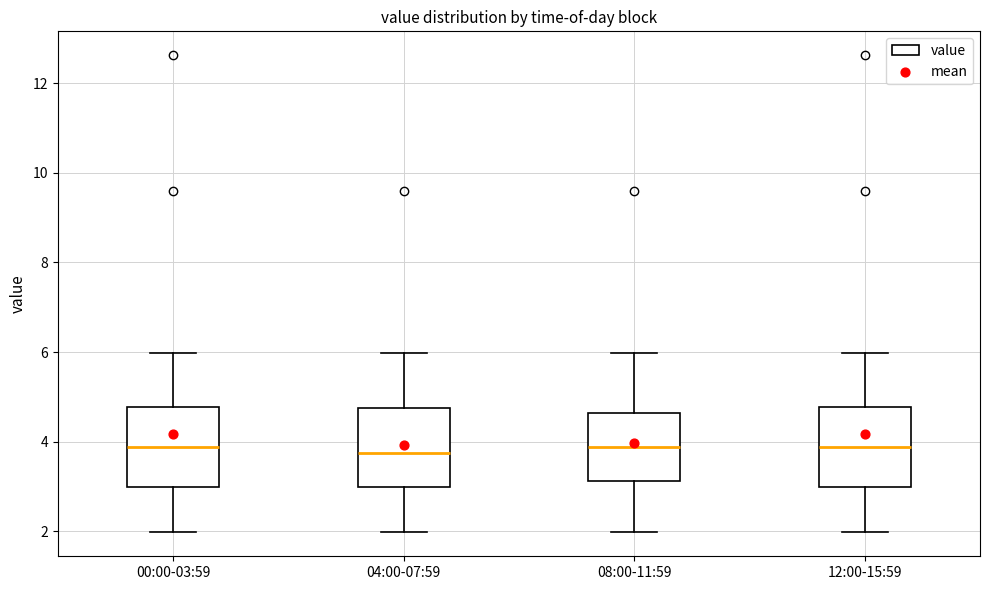

Where does the median line of the box for 08:00-11:59 sit on the y-axis? The values are not printed on the chart, so give them approximately, as read against the axis.

3.8